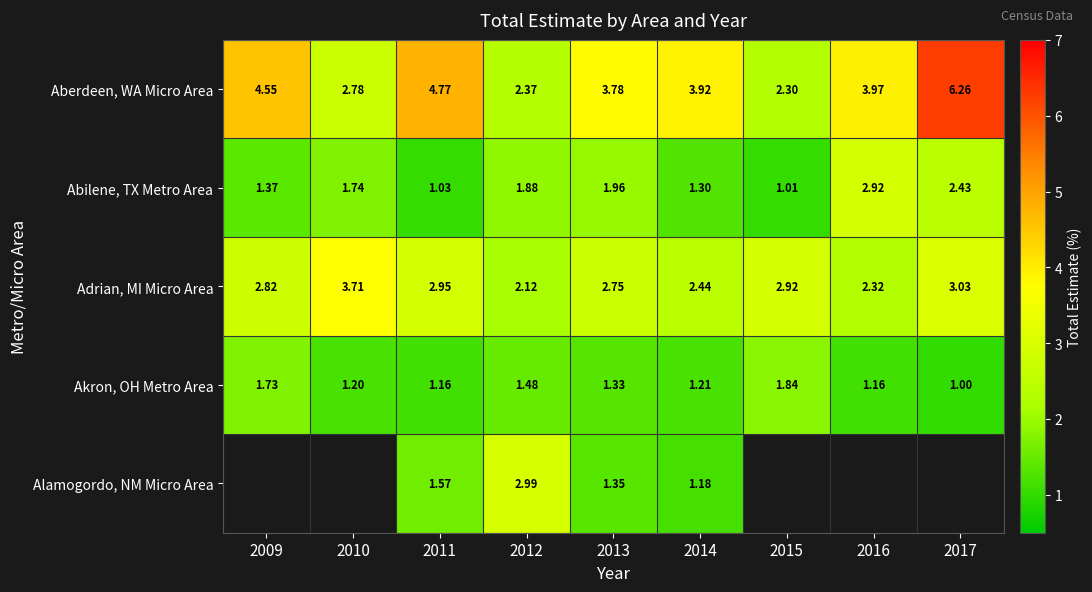

What is the approximate value of Abilene, TX Metro Area at 2015?

1.0